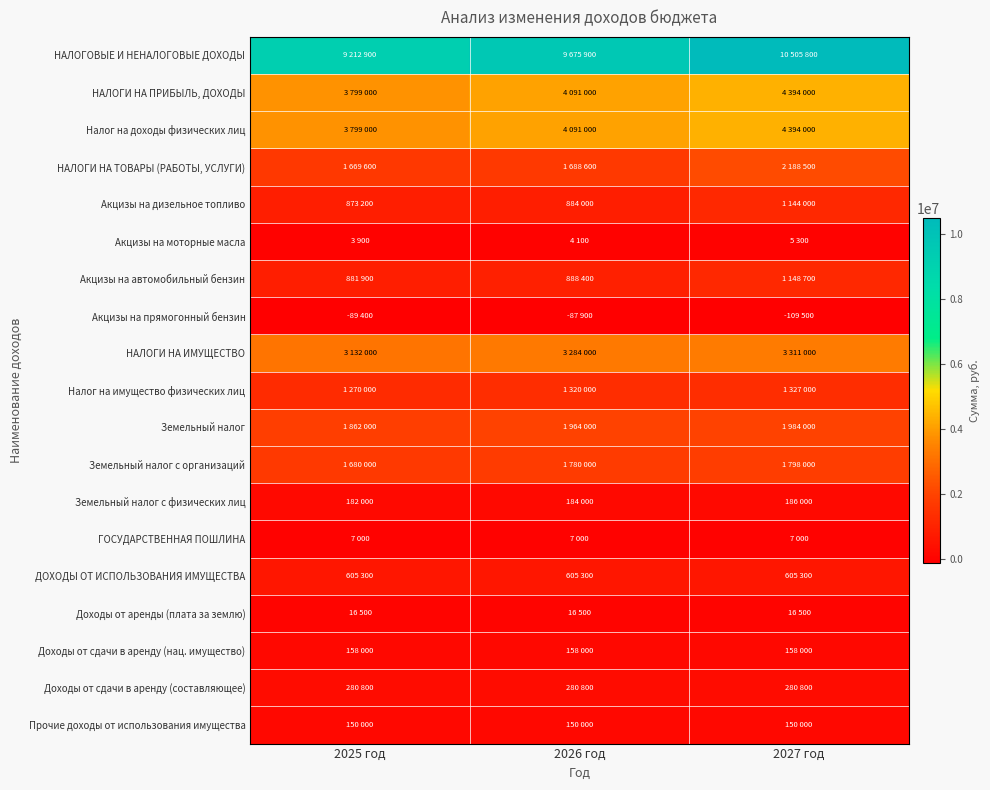

At which category does the chart reach its minimum across all series?

2027 год